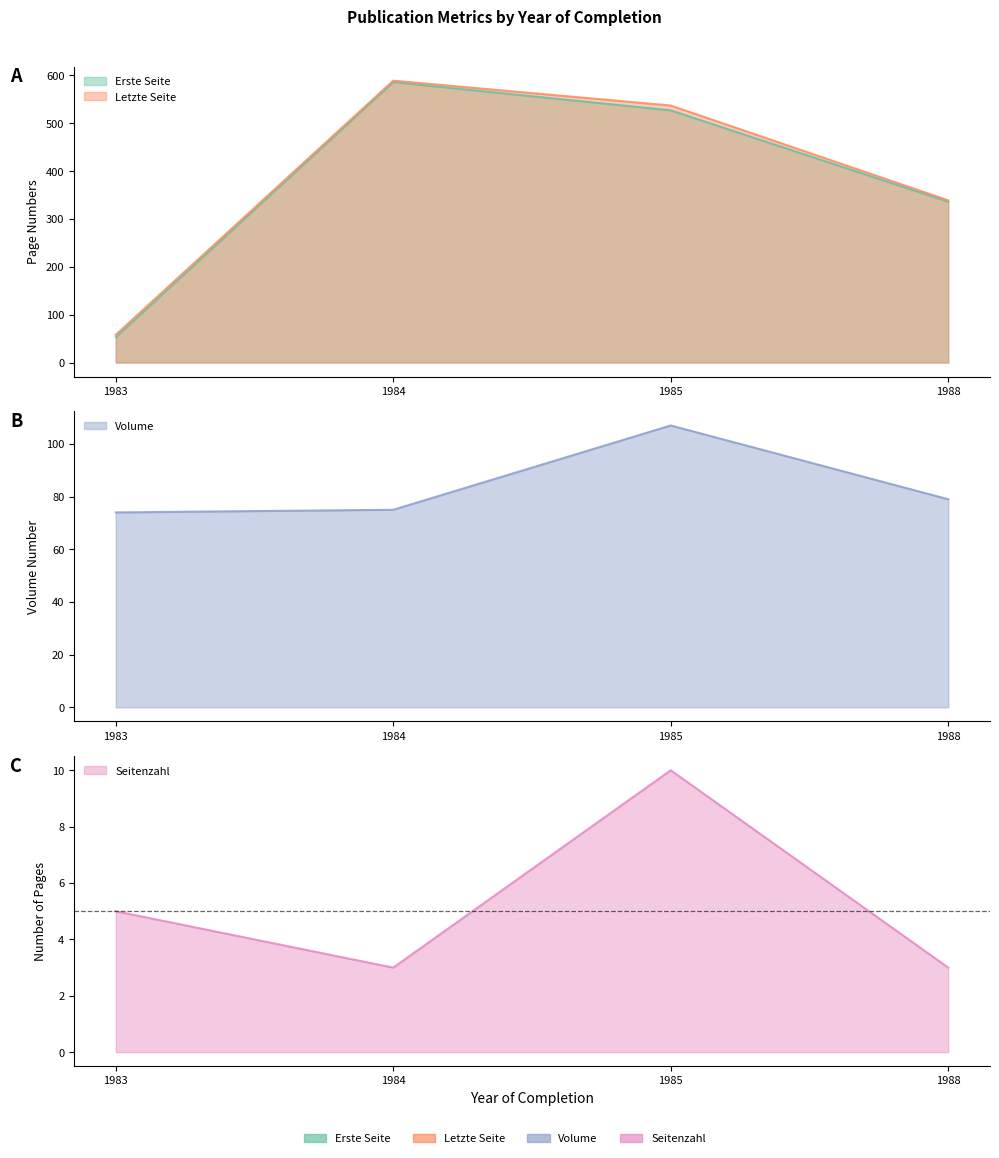

What is the difference between the maximum and minimum values in the Erste Seite series?

533